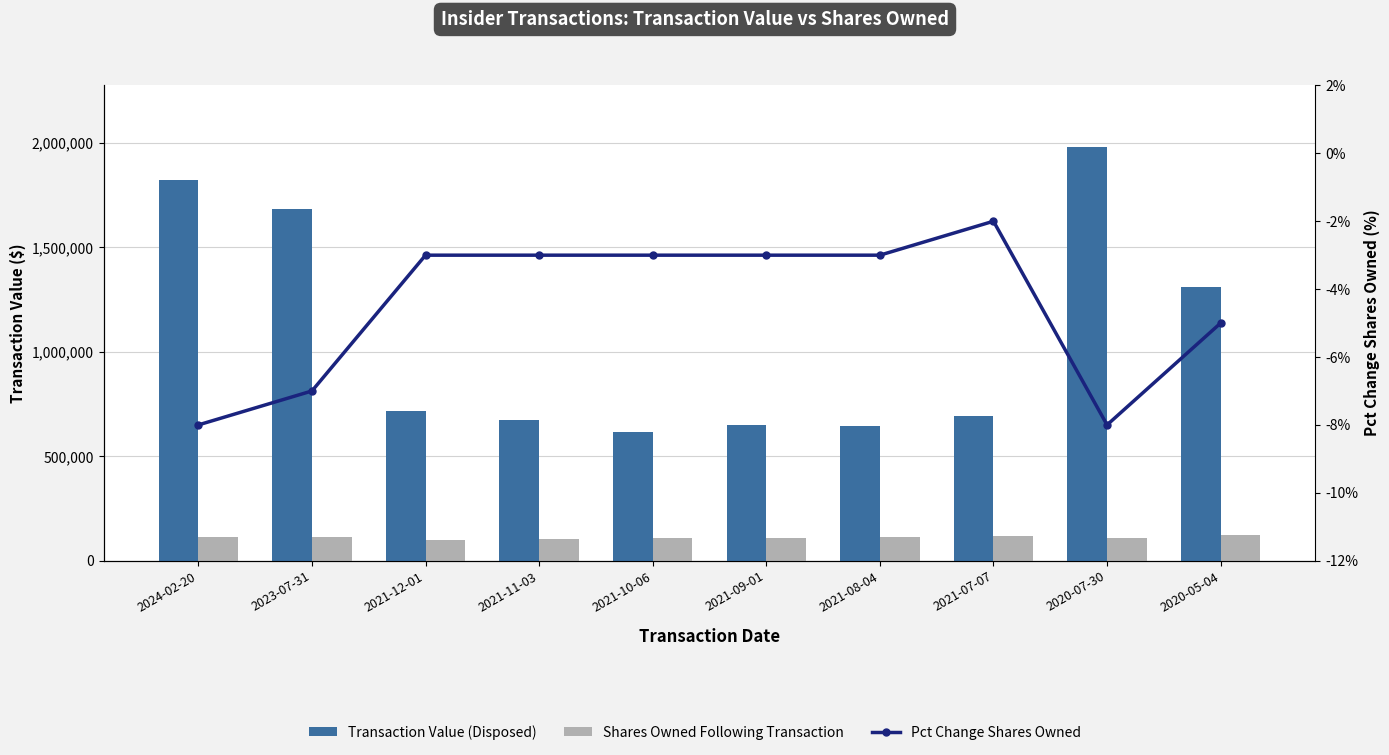

Which series changed the most between 2021-11-03 and 2021-09-01?

Transaction Value (Disposed)